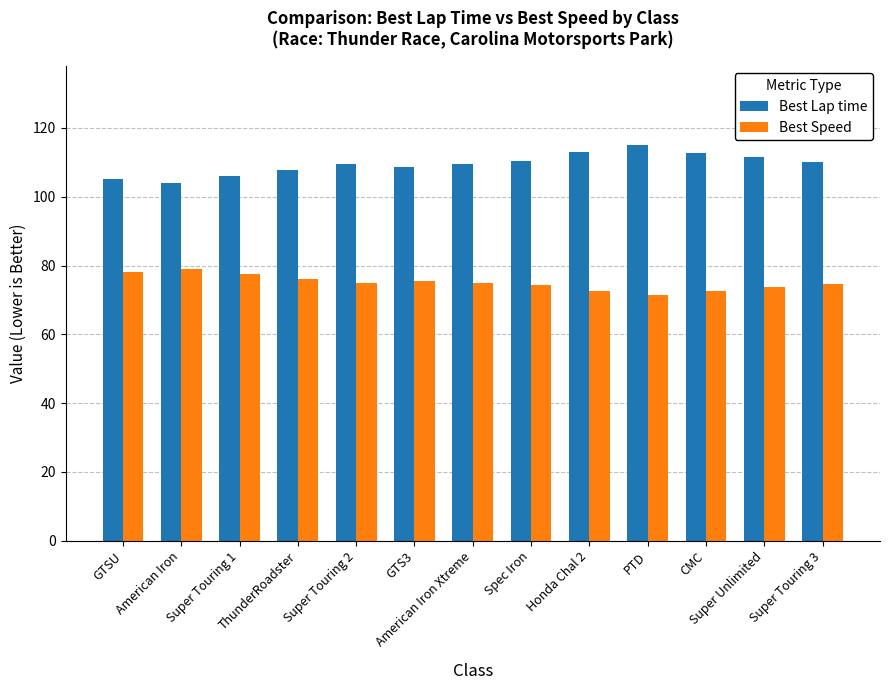

List the series in order of their overall mean, lowest first.

Best Speed, Best Lap time